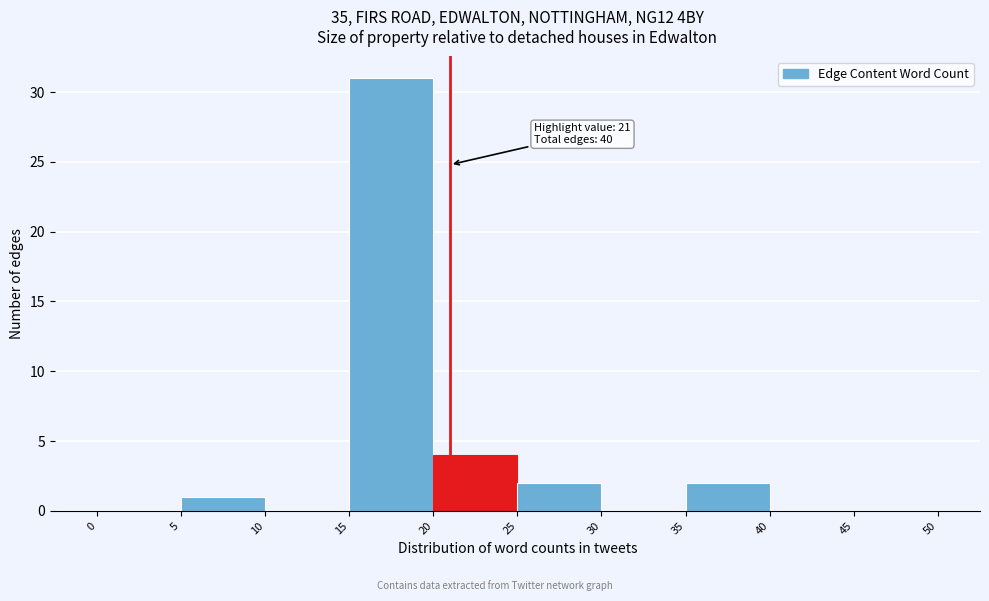

Which range on the x-axis has the tallest bar?

15 to 20